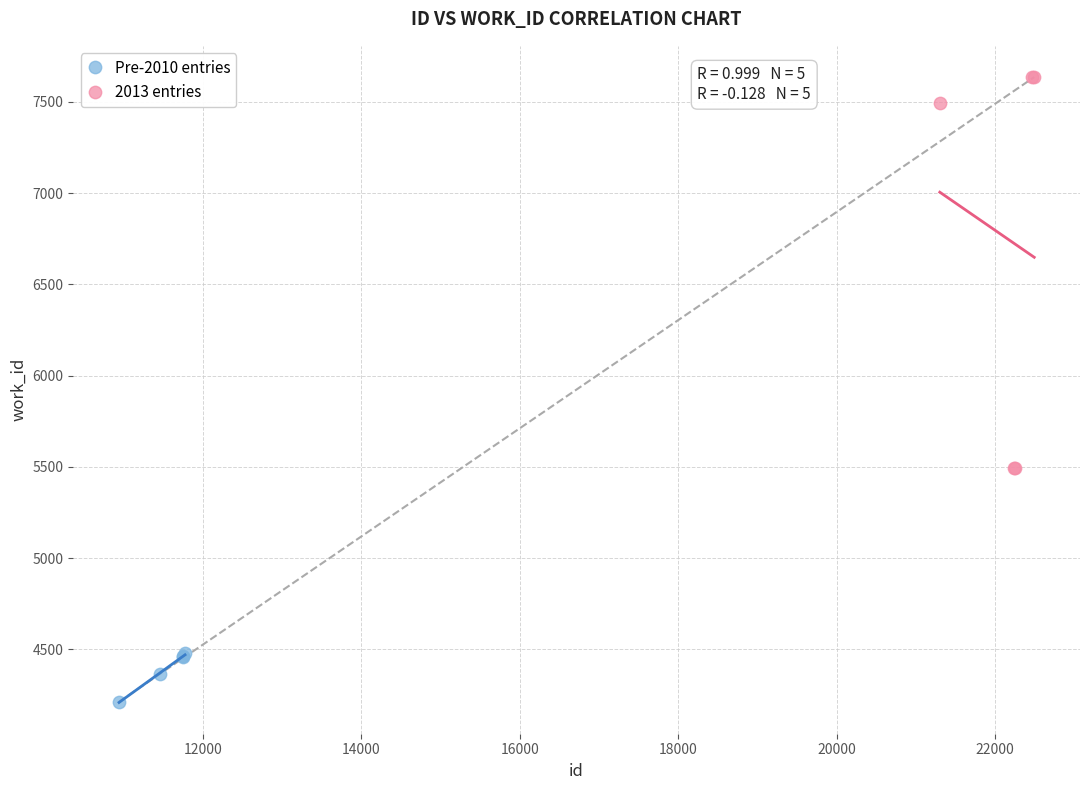

Which series has the widest spread of Y values?

2013 entries